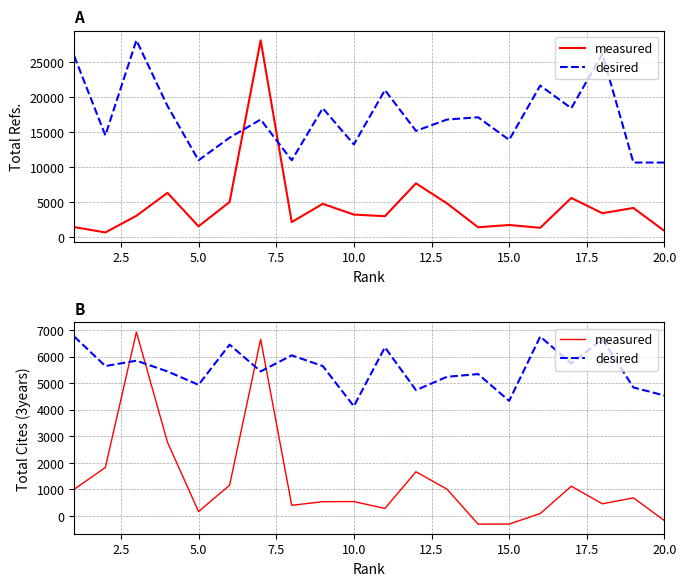

Reading left to right, transcribe all the data shown in this chart.

measured: 1011.1	1825.7	6924.9	2779.2	167.8	1158.8	6647.4	404.2	539.2	544.5	286.9	1665.3	1009.3	-303.6	-301.7	94.2	1121.5	460.8	683.8	-173.3
desired: 6750.0	5641.8	5843.3	5440.3	4936.6	6447.8	5440.3	6044.8	5641.8	4130.6	6347.0	4735.1	5238.8	5339.6	4332.1	6750.0	5742.5	6649.3	4835.8	4533.6